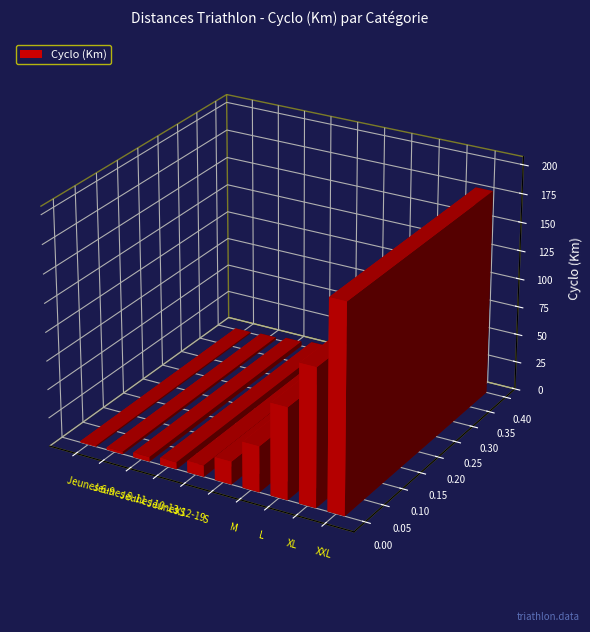

Where does the data first go above 20?

M